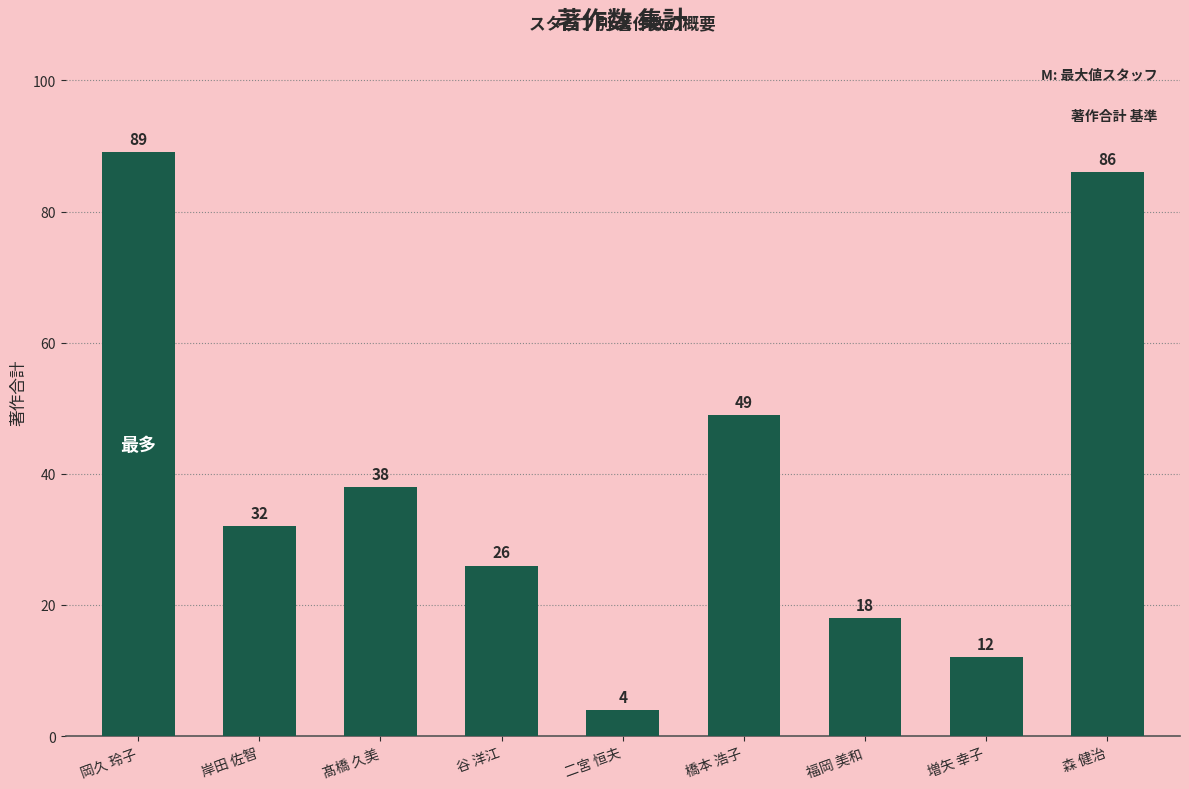

Reading right to left, what are all the values shown in this chart?

86	12	18	49	4	26	38	32	89